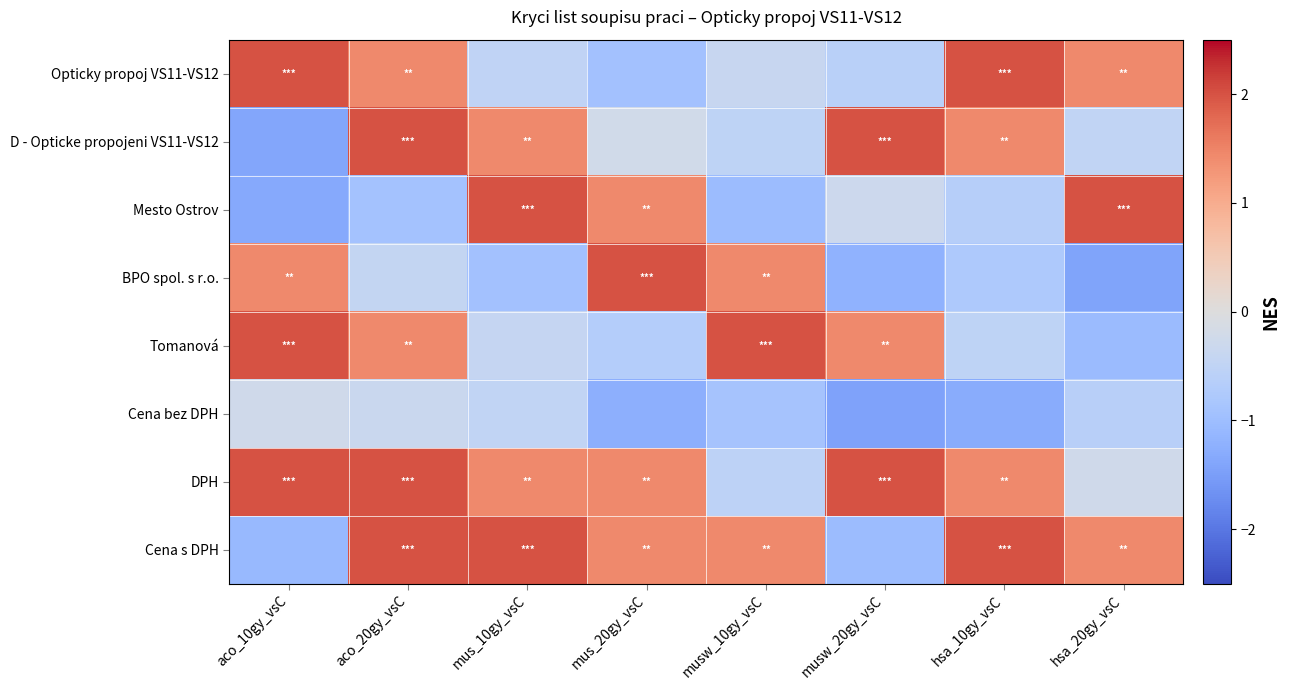

Reading left to right, extract all data points from this chart.

Opticky propoj VS11-VS12: aco_10gy_vsC=2.0	aco_20gy_vsC=1.4	mus_10gy_vsC=-0.5	mus_20gy_vsC=-0.9	musw_10gy_vsC=-0.4	musw_20gy_vsC=-0.6	hsa_10gy_vsC=2.0	hsa_20gy_vsC=1.4
D - Opticke propojeni VS11-VS12: aco_10gy_vsC=-1.4	aco_20gy_vsC=2.0	mus_10gy_vsC=1.4	mus_20gy_vsC=-0.2	musw_10gy_vsC=-0.5	musw_20gy_vsC=2.0	hsa_10gy_vsC=1.4	hsa_20gy_vsC=-0.5
Mesto Ostrov: aco_10gy_vsC=-1.3	aco_20gy_vsC=-0.9	mus_10gy_vsC=2.0	mus_20gy_vsC=1.4	musw_10gy_vsC=-1.0	musw_20gy_vsC=-0.3	hsa_10gy_vsC=-0.7	hsa_20gy_vsC=2.0
BPO spol. s r.o.: aco_10gy_vsC=1.4	aco_20gy_vsC=-0.4	mus_10gy_vsC=-0.9	mus_20gy_vsC=2.0	musw_10gy_vsC=1.4	musw_20gy_vsC=-1.2	hsa_10gy_vsC=-0.8	hsa_20gy_vsC=-1.4
Tomanová: aco_10gy_vsC=2.0	aco_20gy_vsC=1.4	mus_10gy_vsC=-0.4	mus_20gy_vsC=-0.7	musw_10gy_vsC=2.0	musw_20gy_vsC=1.4	hsa_10gy_vsC=-0.5	hsa_20gy_vsC=-1.0
Cena bez DPH: aco_10gy_vsC=-0.2	aco_20gy_vsC=-0.3	mus_10gy_vsC=-0.5	mus_20gy_vsC=-1.2	musw_10gy_vsC=-0.9	musw_20gy_vsC=-1.4	hsa_10gy_vsC=-1.3	hsa_20gy_vsC=-0.6
DPH: aco_10gy_vsC=2.0	aco_20gy_vsC=2.0	mus_10gy_vsC=1.4	mus_20gy_vsC=1.4	musw_10gy_vsC=-0.5	musw_20gy_vsC=2.0	hsa_10gy_vsC=1.4	hsa_20gy_vsC=-0.2
Cena s DPH: aco_10gy_vsC=-1.1	aco_20gy_vsC=2.0	mus_10gy_vsC=2.0	mus_20gy_vsC=1.4	musw_10gy_vsC=1.4	musw_20gy_vsC=-1.0	hsa_10gy_vsC=2.0	hsa_20gy_vsC=1.4